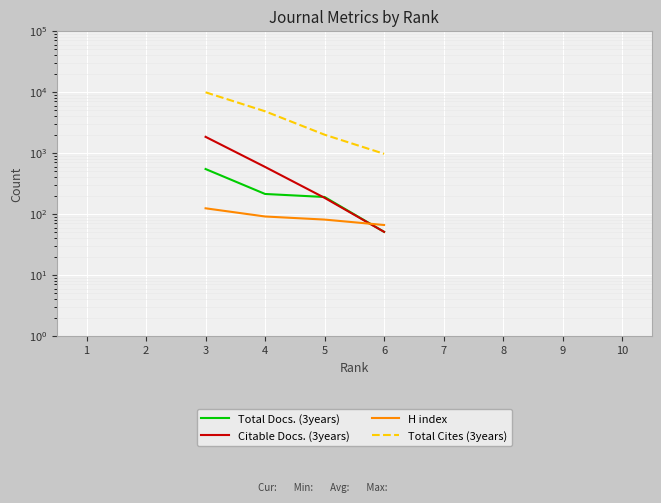

True or false: Total Cites (3years) and Total Docs. (3years) intersect in this chart.

False